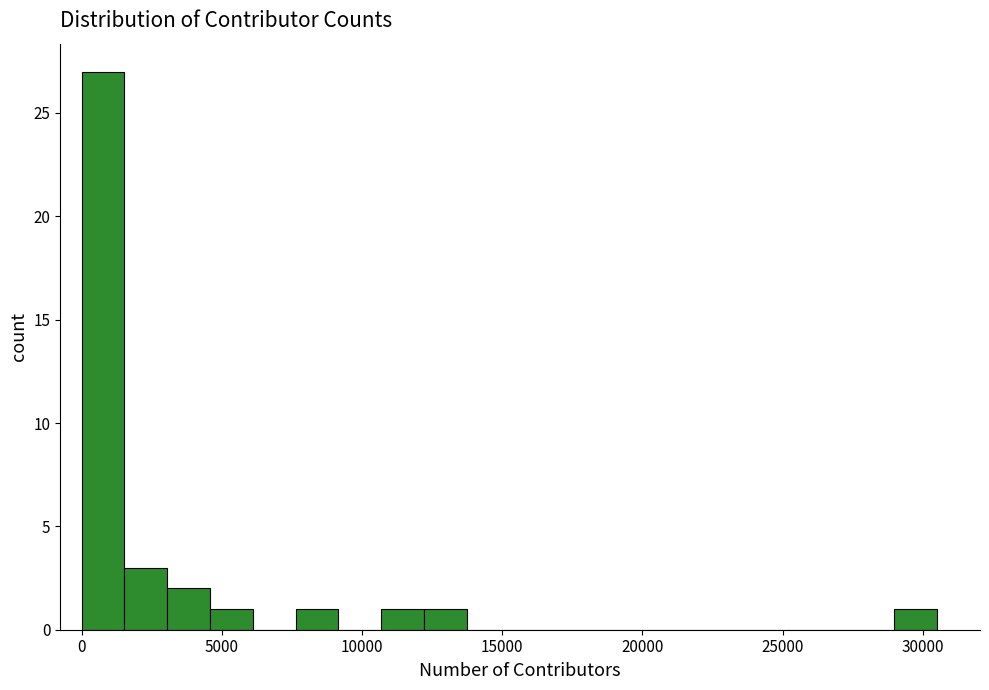

Around what value on the x-axis is the tallest bar? Give the approximate position of its centre, as read against the axis.

1000